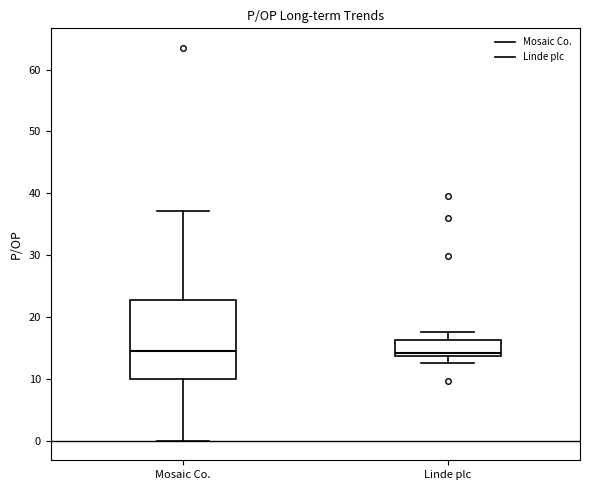

Where is the upper edge of the box for Linde plc on the y-axis? The values are not printed on the chart, so give them approximately, as read against the axis.

16